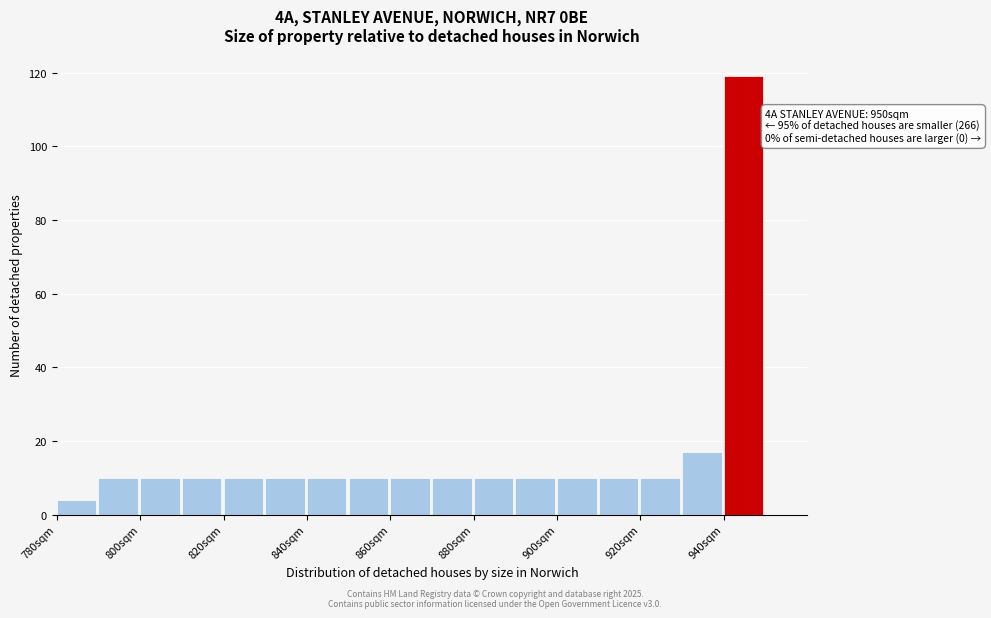

Which range on the x-axis has the tallest bar?

940 to 950